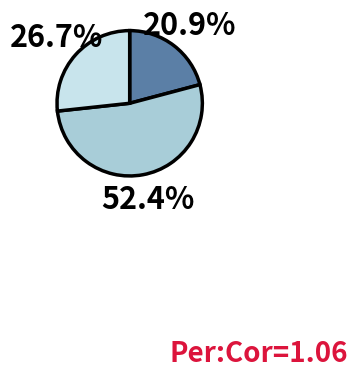

How many segments does this pie chart have?

3